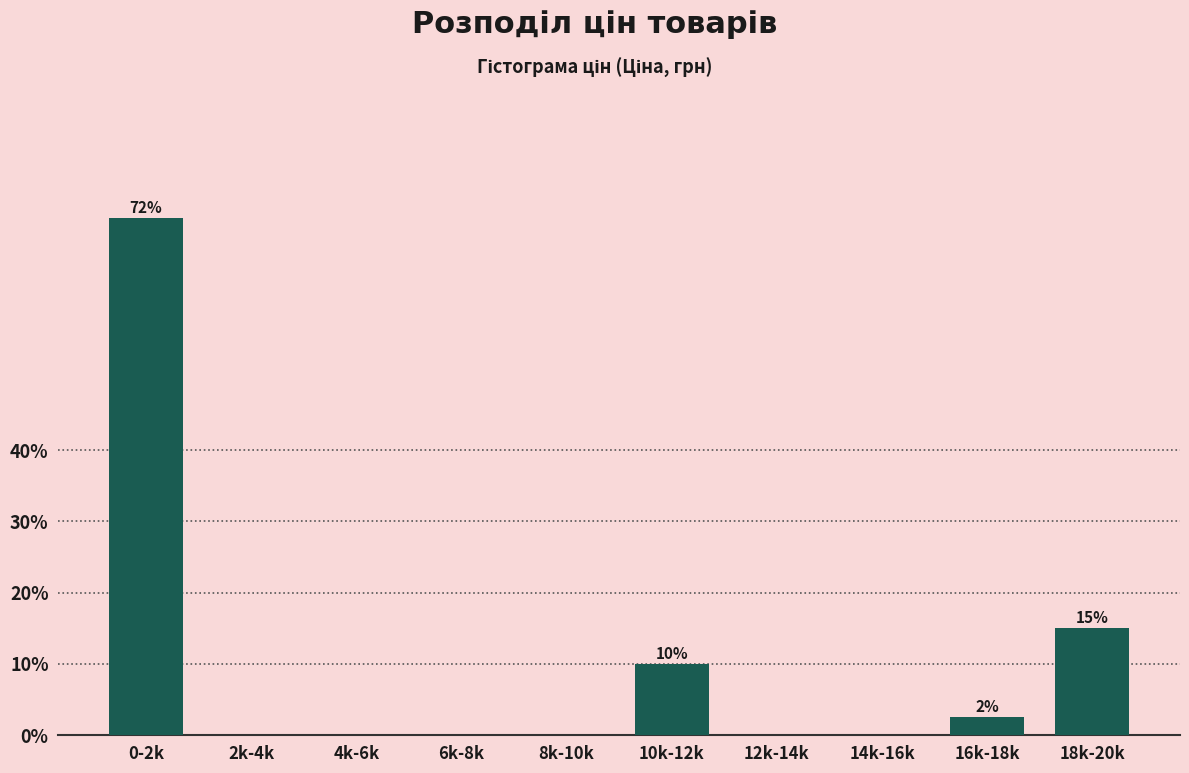

Reading left to right, what are all the values shown in this chart?

0-2k=72.5	2k-4k=0.0	4k-6k=0.0	6k-8k=0.0	8k-10k=0.0	10k-12k=10.0	12k-14k=0.0	14k-16k=0.0	16k-18k=2.5	18k-20k=15.0